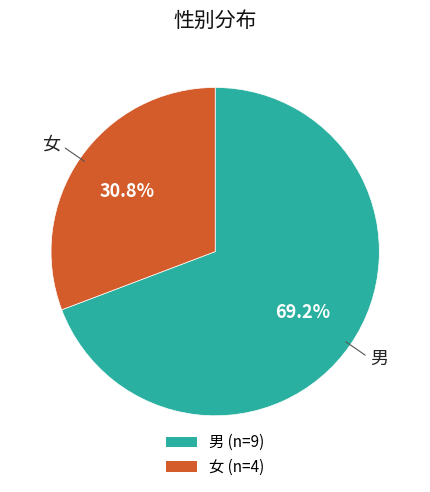

Is it true that 女 is 42% of the pie?

False